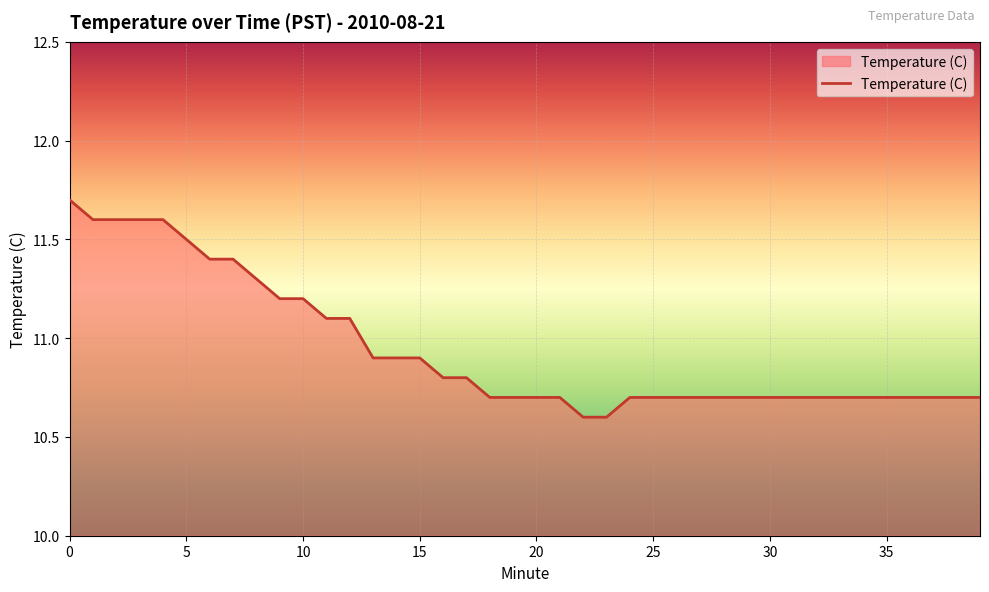

What is the average value?

10.9